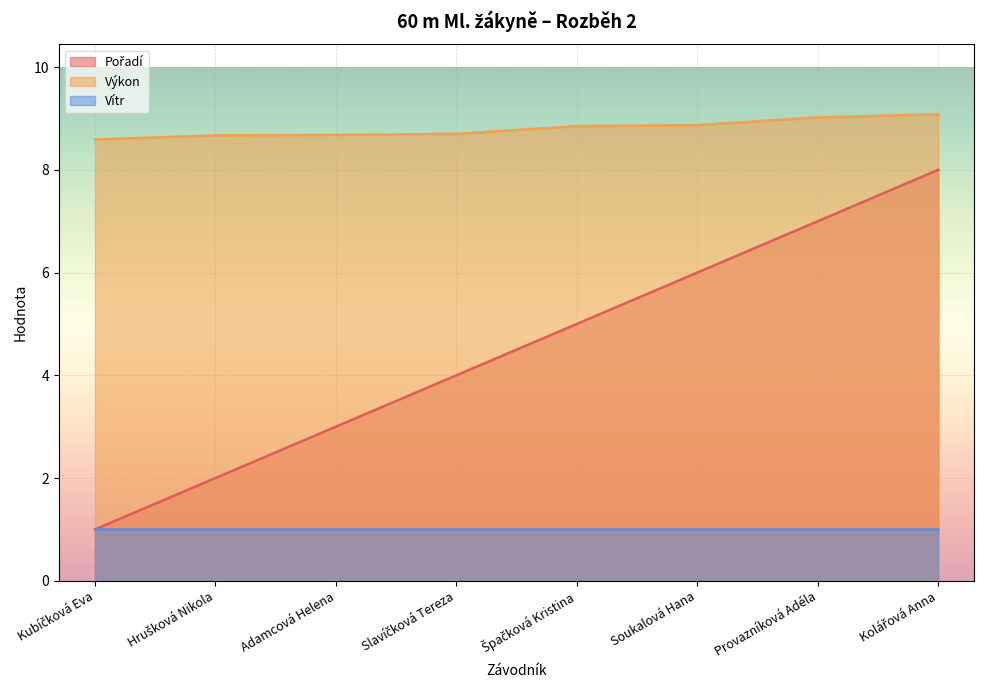

List the labels in order of Pořadí value, largest first.

Kolářová Anna, Provazníková Adéla, Soukalová Hana, Špačková Kristina, Slavíčková Tereza, Adamcová Helena, Hrušková Nikola, Kubíčková Eva